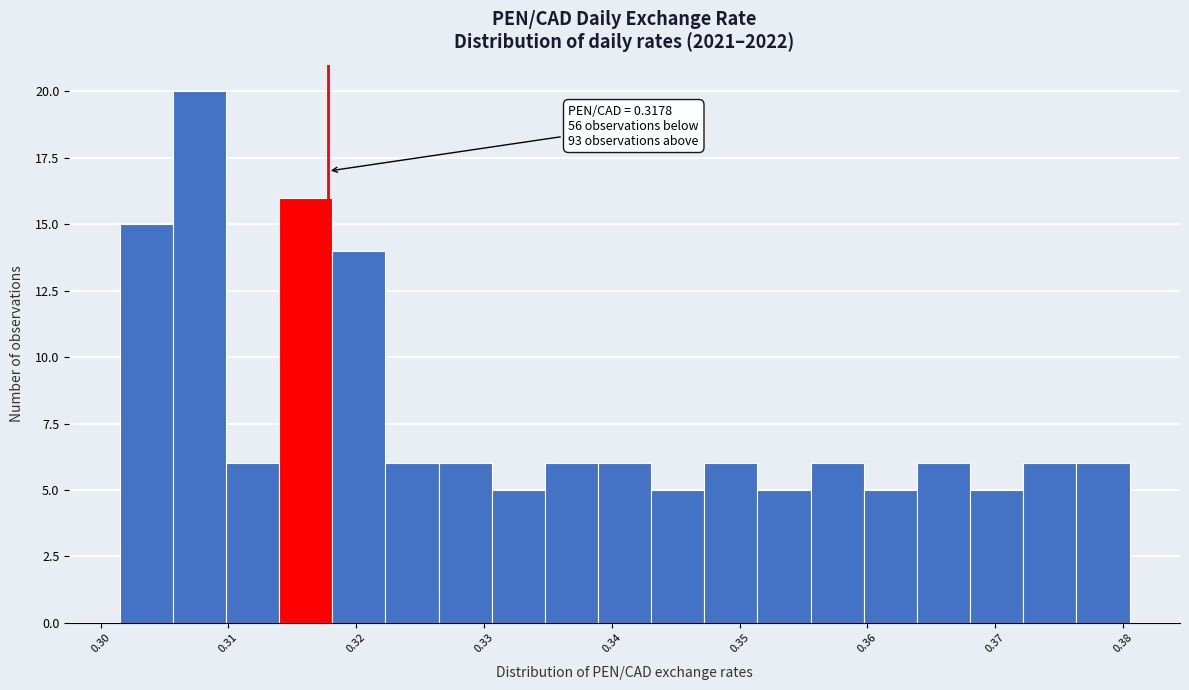

Which range on the x-axis has the tallest bar?

0.306 to 0.310